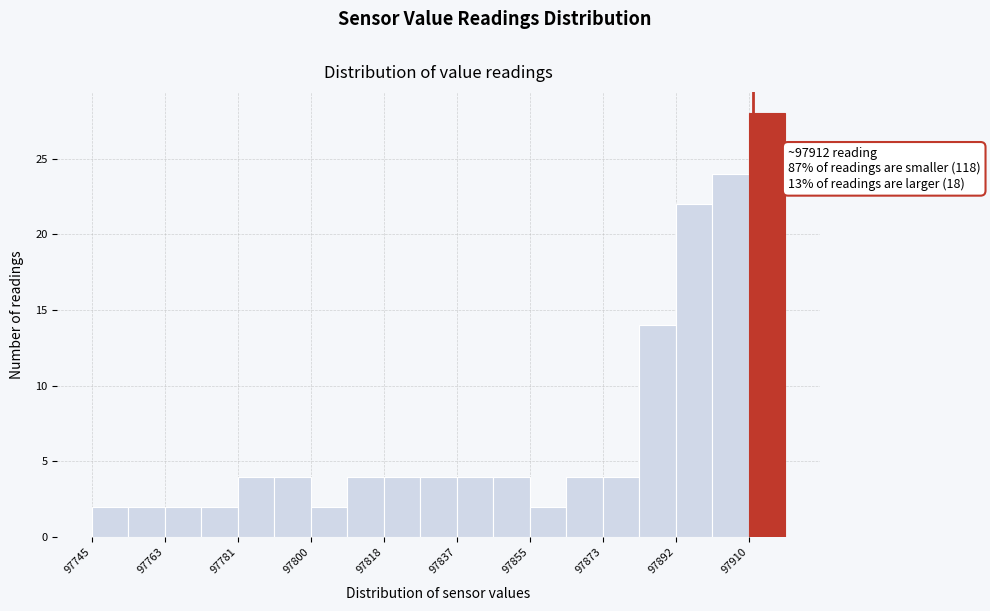

Which range on the x-axis has the tallest bar?

97910 to 97920